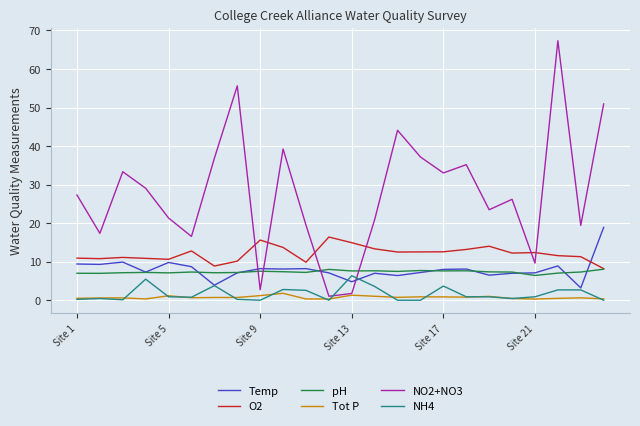

What is the lowest value of the O2 series?

8.2